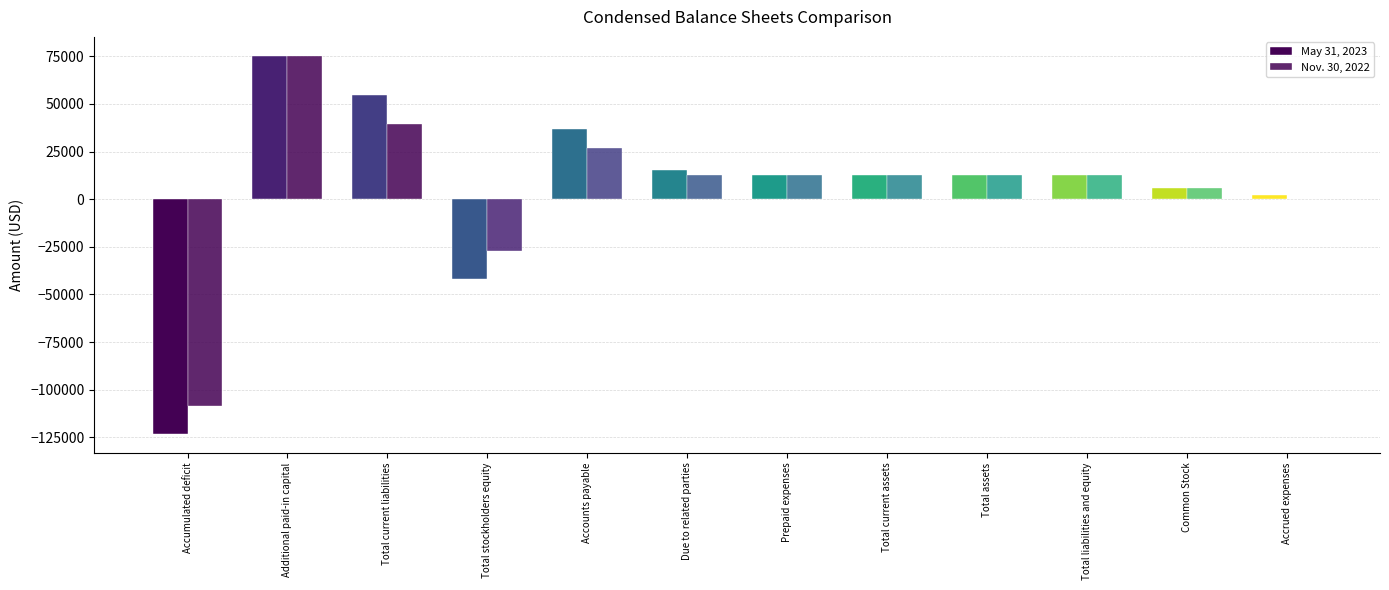

Is the value of Nov. 30, 2022 at Due to related parties greater than the value of May 31, 2023 at Accrued expenses?

Yes